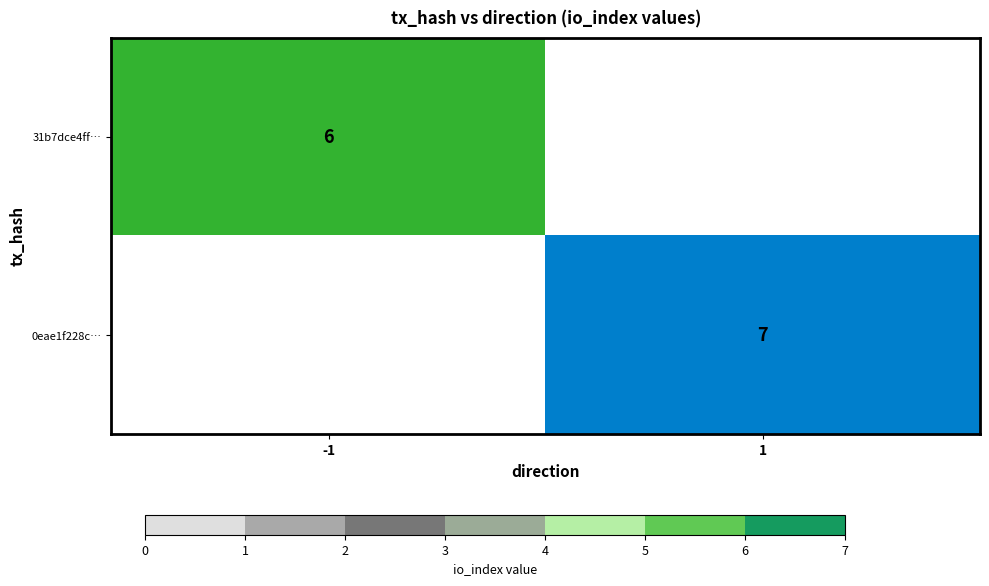

Is the value of 0eae1f228c… at 1 greater than the value of 31b7dce4ff… at -1?

Yes